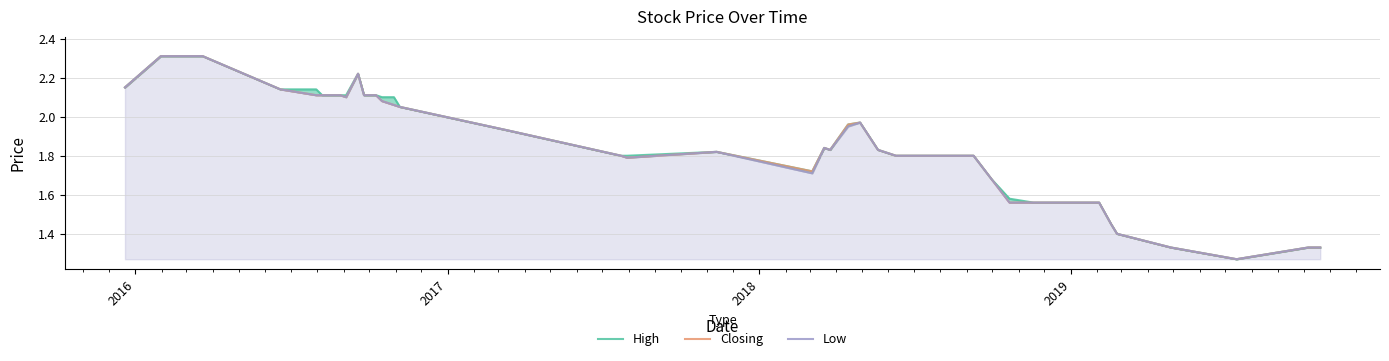

The Low series shows 0.4 at 27. True or false?

False